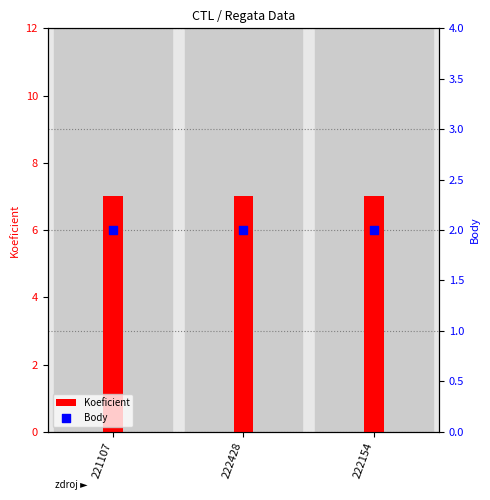

What are all the series names shown in the legend?

Koeficient, Body